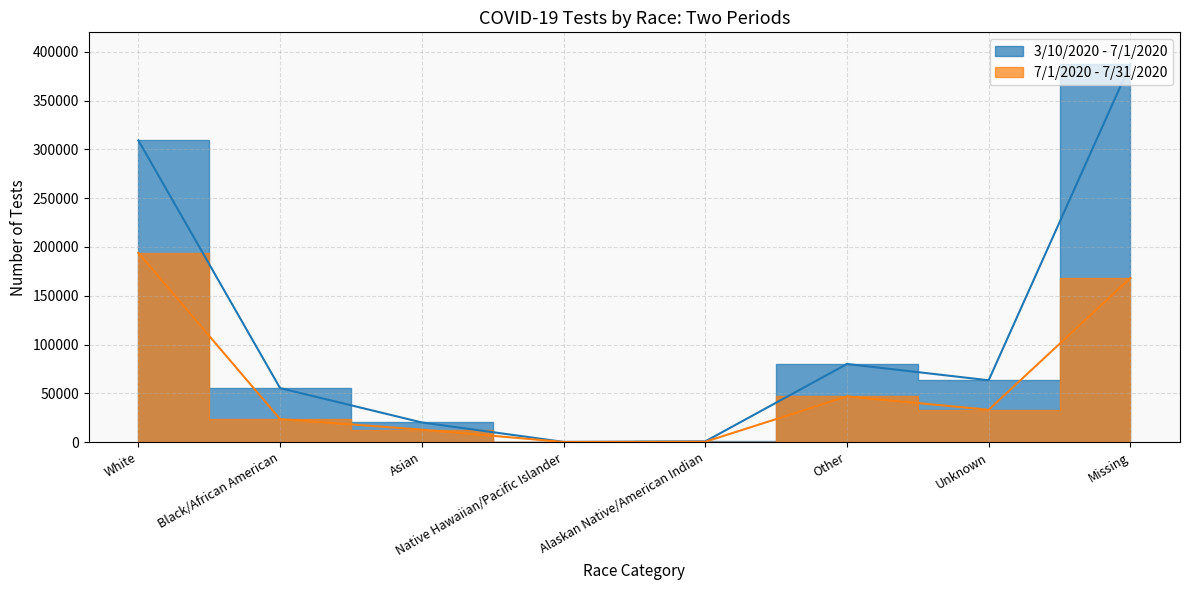

True or false: 3/10/2020 - 7/1/2020 and 7/1/2020 - 7/31/2020 cross at least once.

False